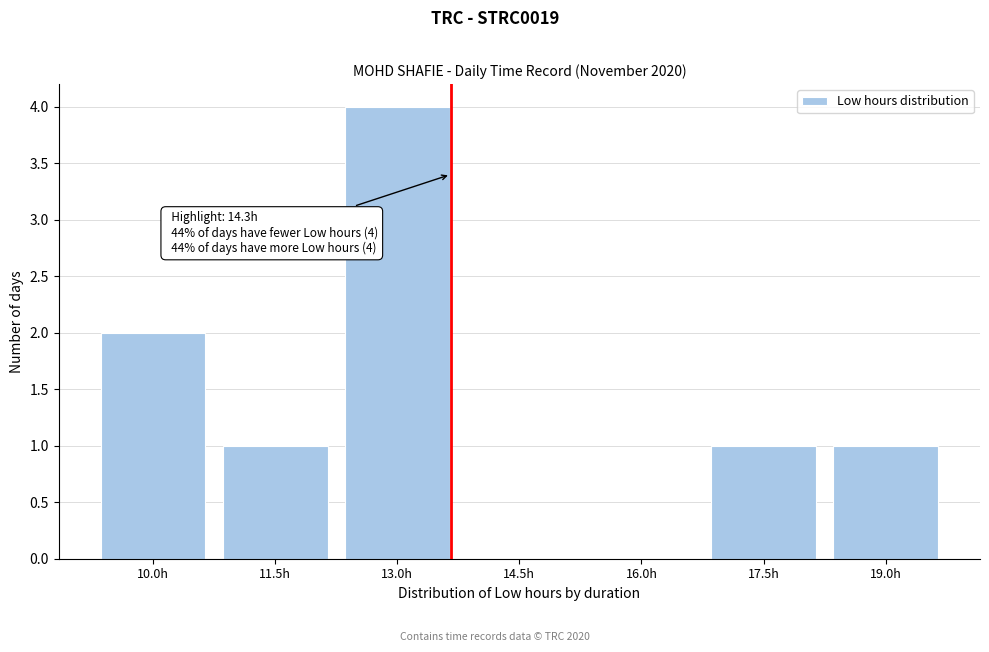

Reading left to right, extract all data points from this chart.

10.0h=2	11.5h=1	13.0h=4	14.5h=0	16.0h=0	17.5h=1	19.0h=1